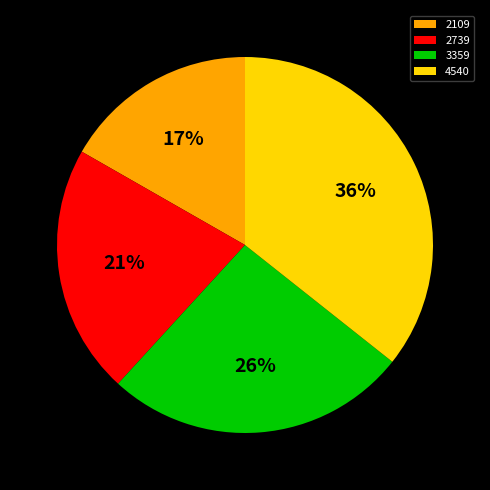

Do 3359 and 2109 together represent more than half of the pie?

No